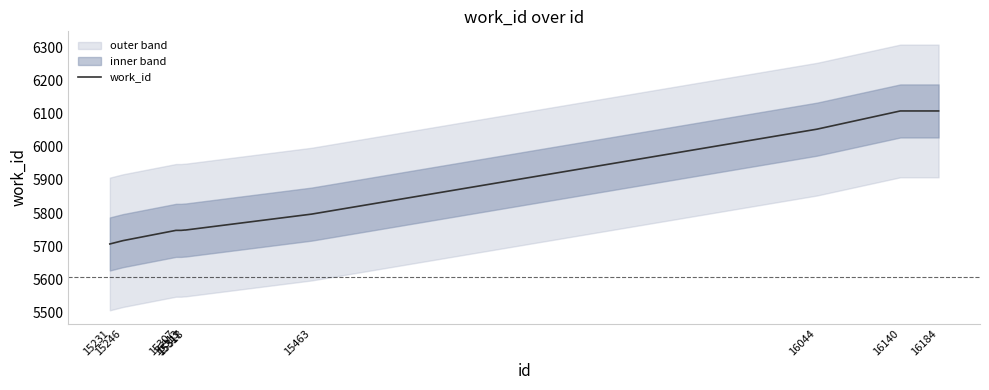

What is the maximum value shown in the chart?

6108